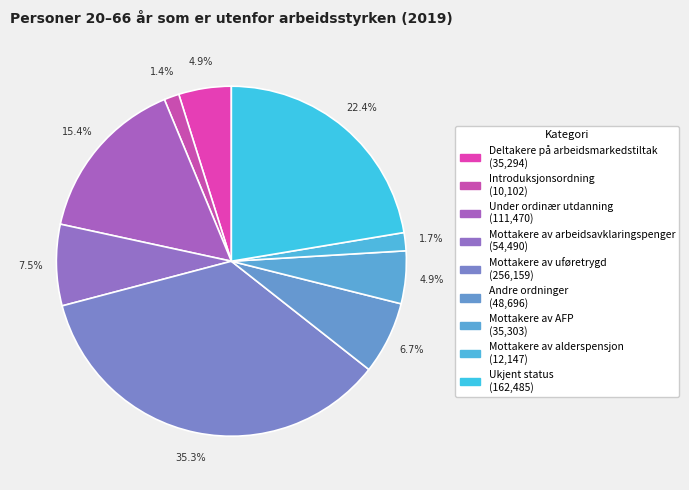

Which category has the biggest portion of the pie?

Mottakere av uføretrygd